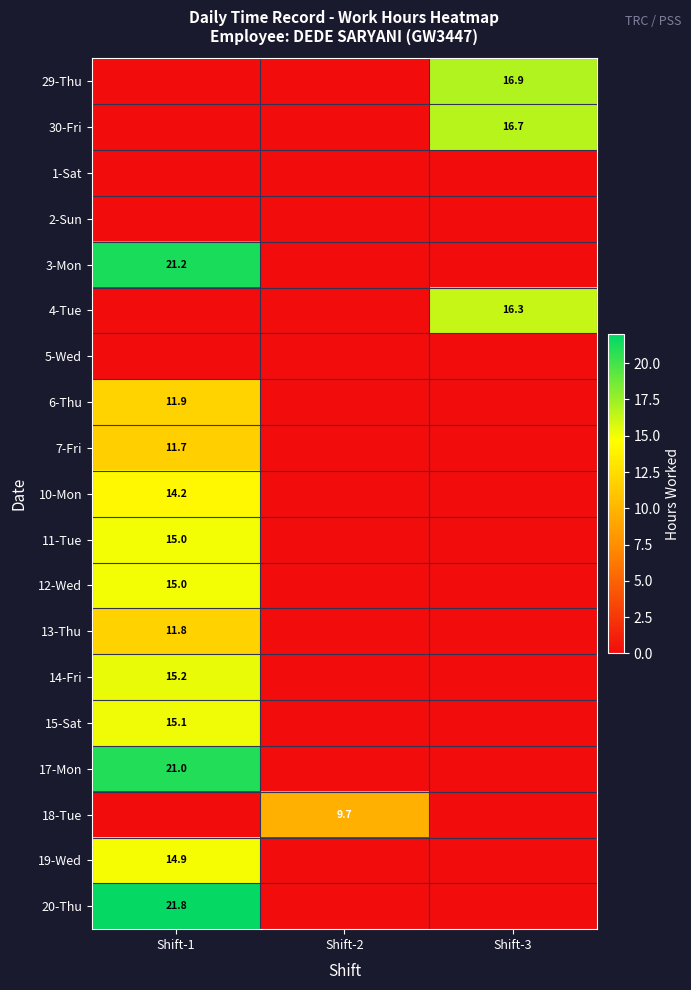

How many distinct data groups are displayed?

19